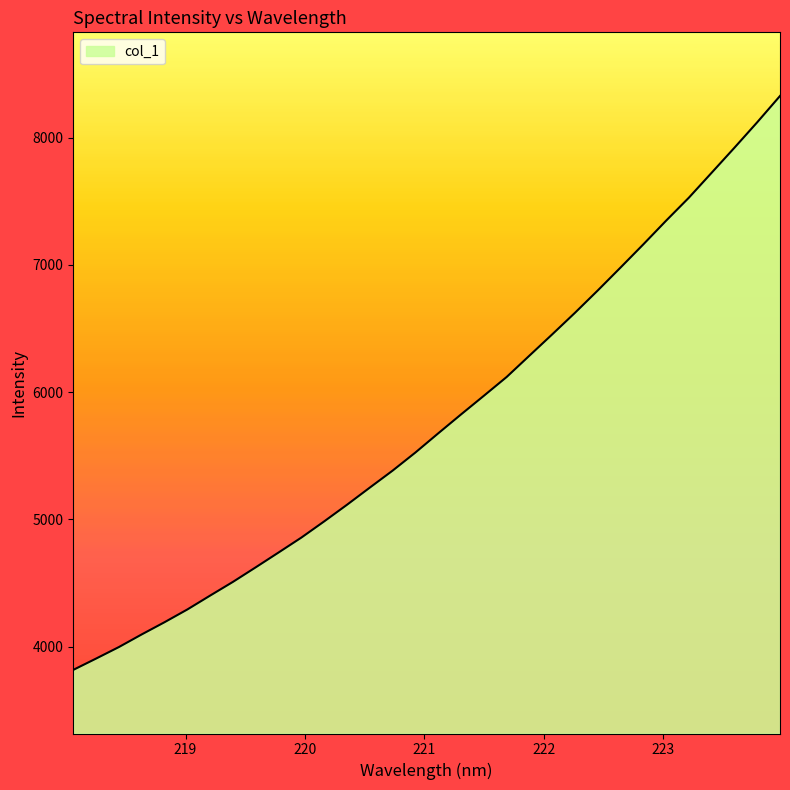

What is the greatest value displayed?

8327.8